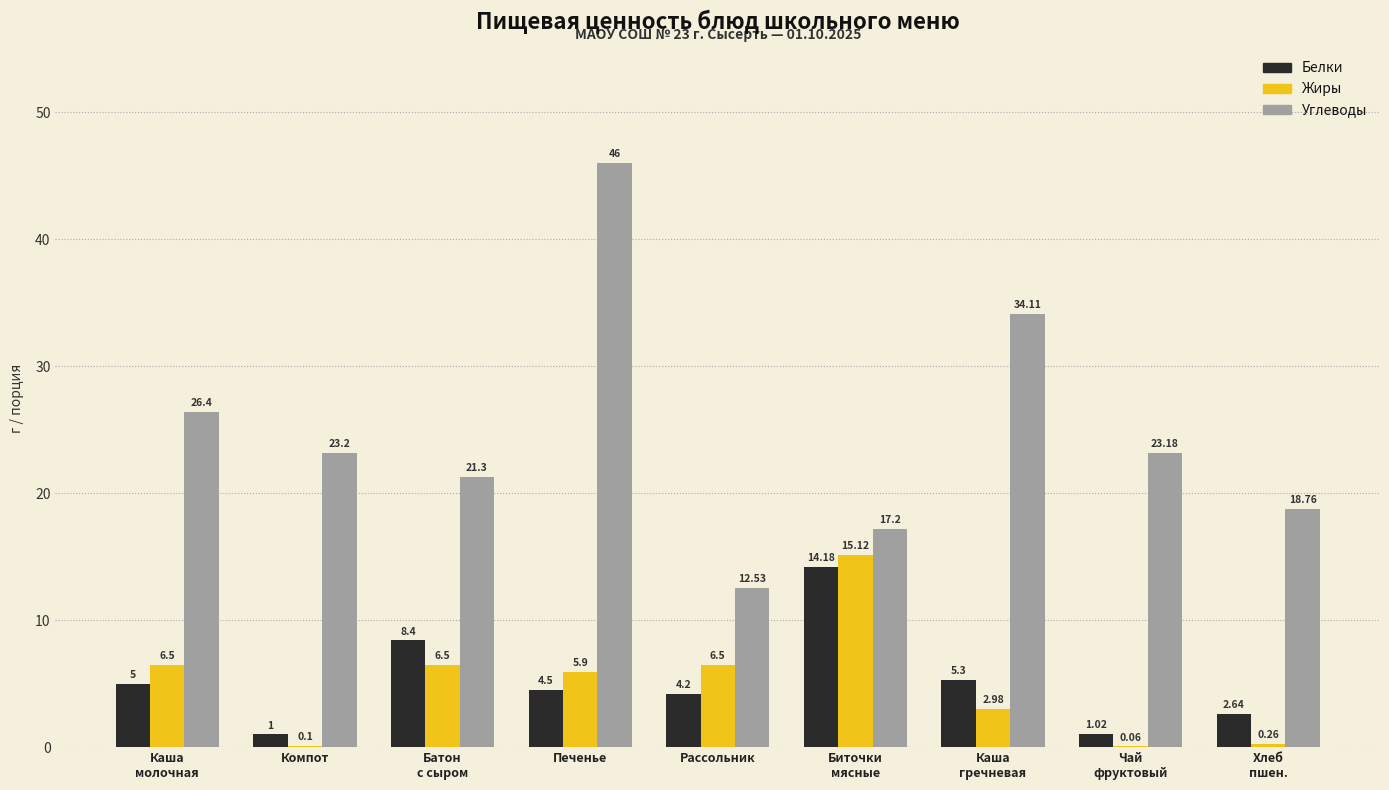

Which category has the highest value in the Углеводы series?

Печенье